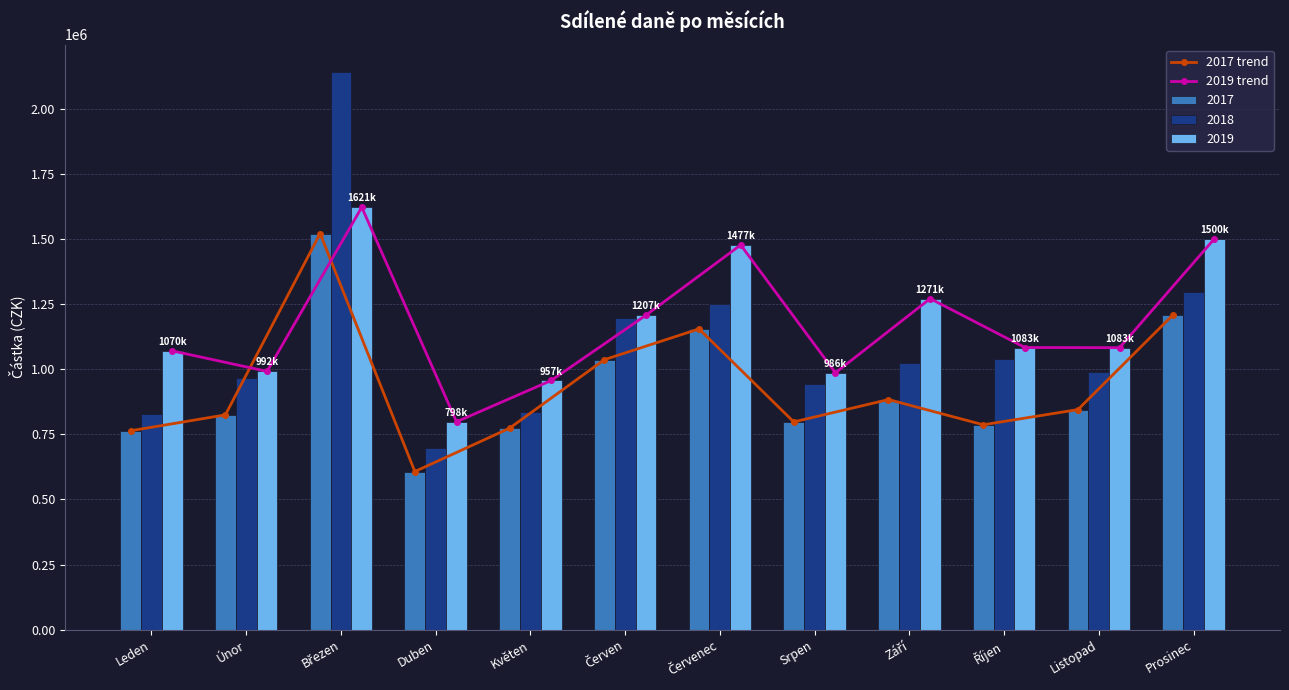

How many groups of bars are there?

12